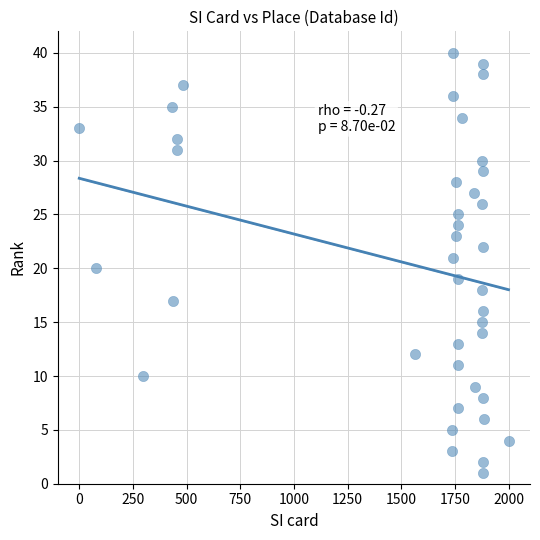

What is the range of Y values (max minus min)?

39